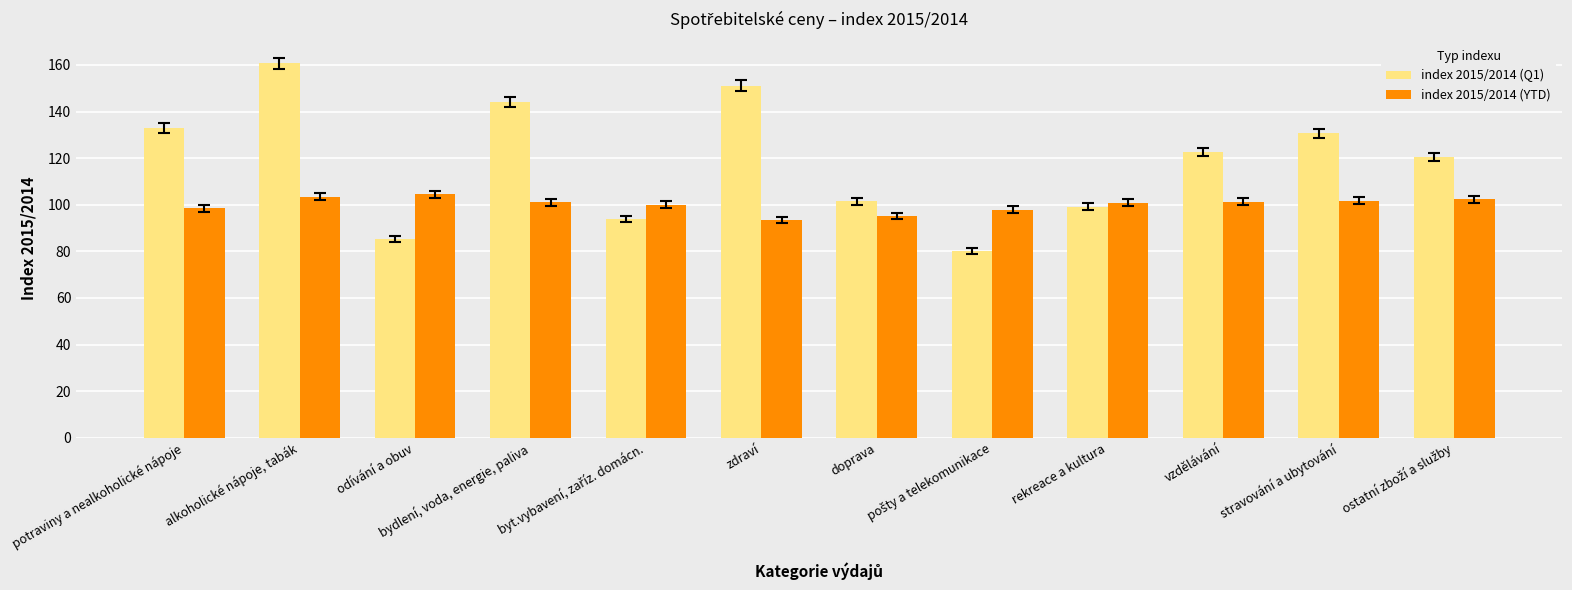

Read the index 2015/2014 (YTD) value at stravování a ubytování.

101.7